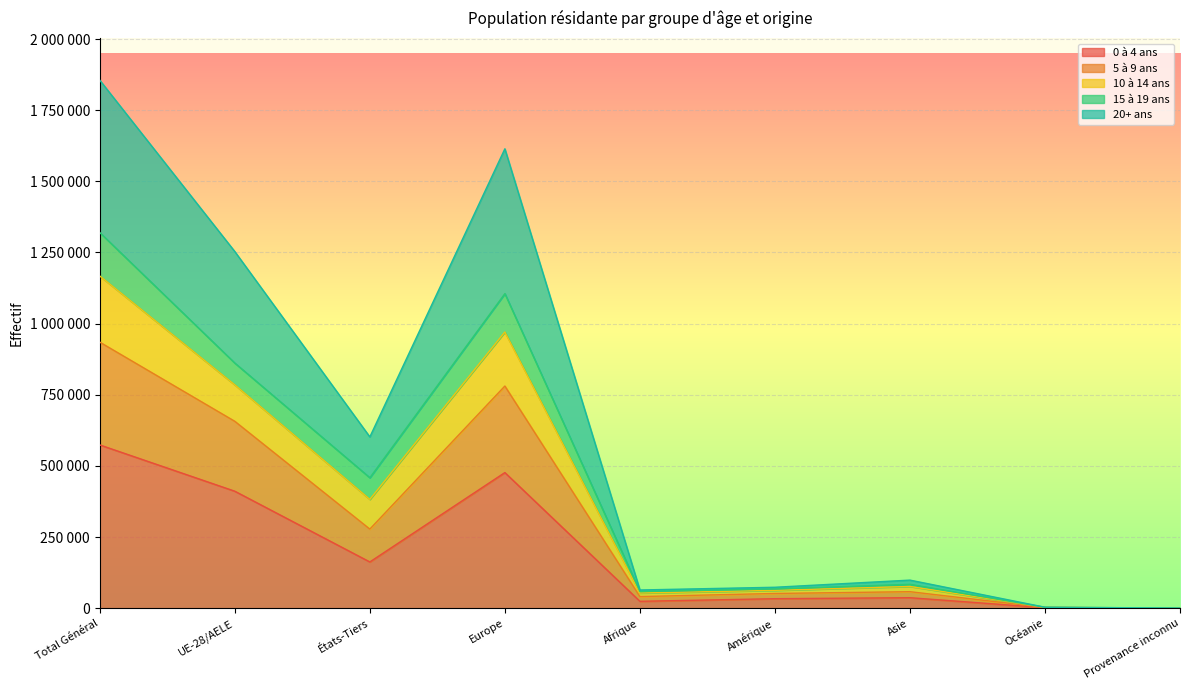

What is the sum of the 0 à 4 ans values at Europe and Total Général?

1050464